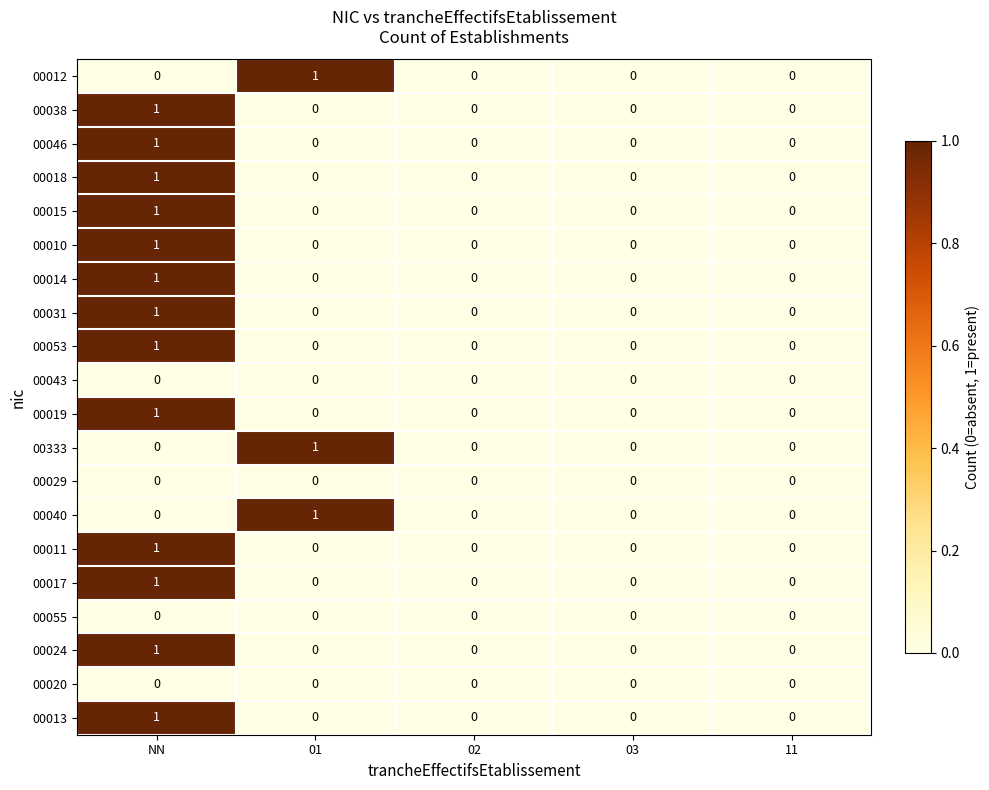

What is the spread (max minus min) of values at NN?

1